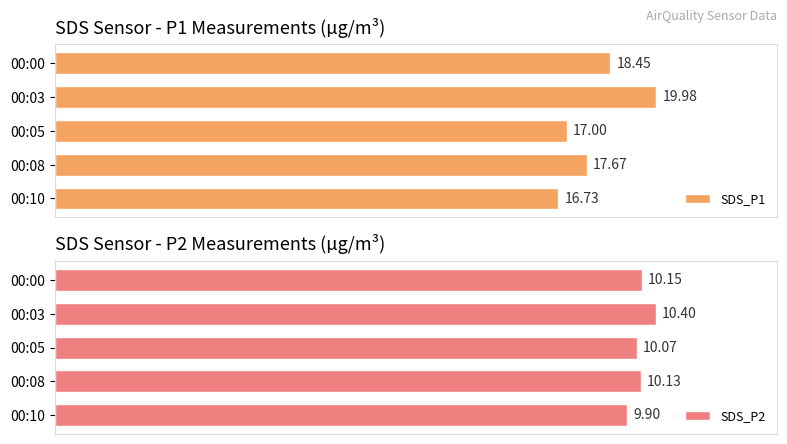

At how many categories does at least one series exceed 15?

5